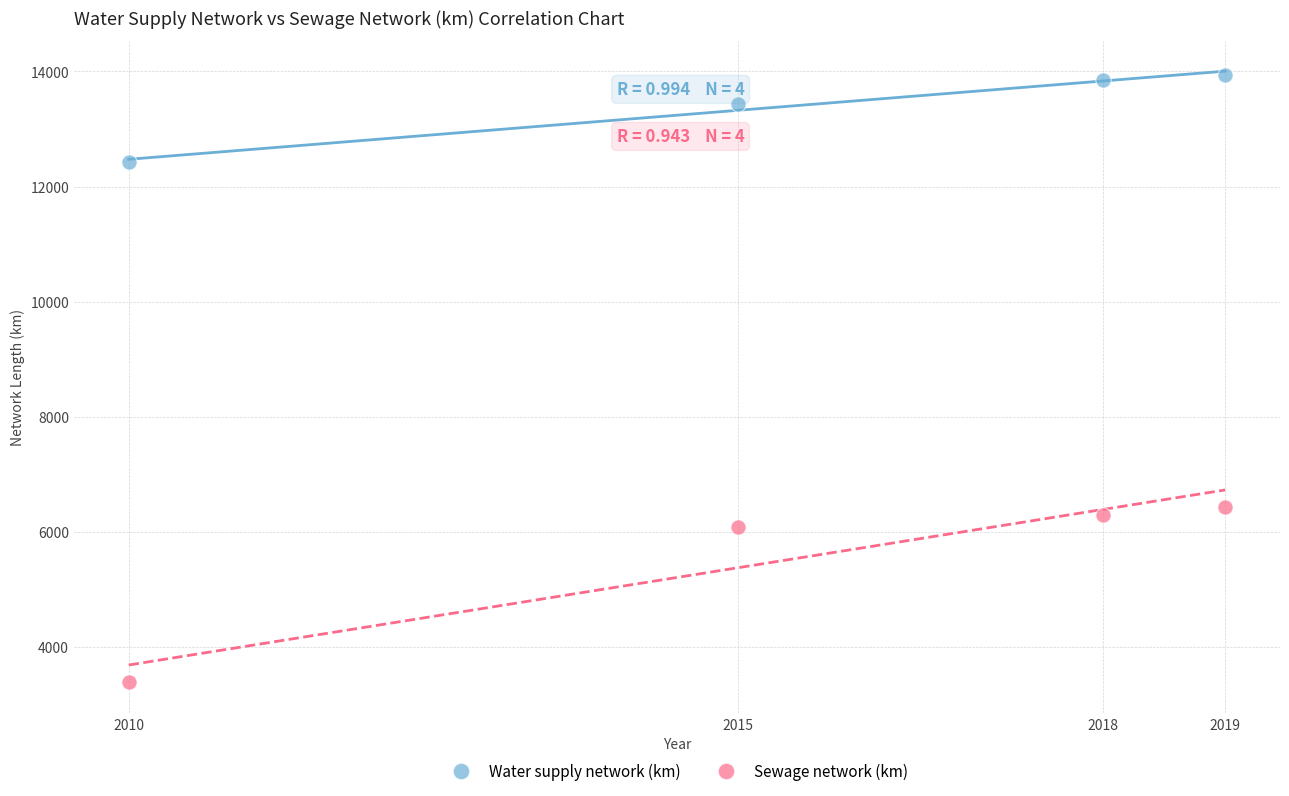

Across all data points, what is the average Y value?

9477.1